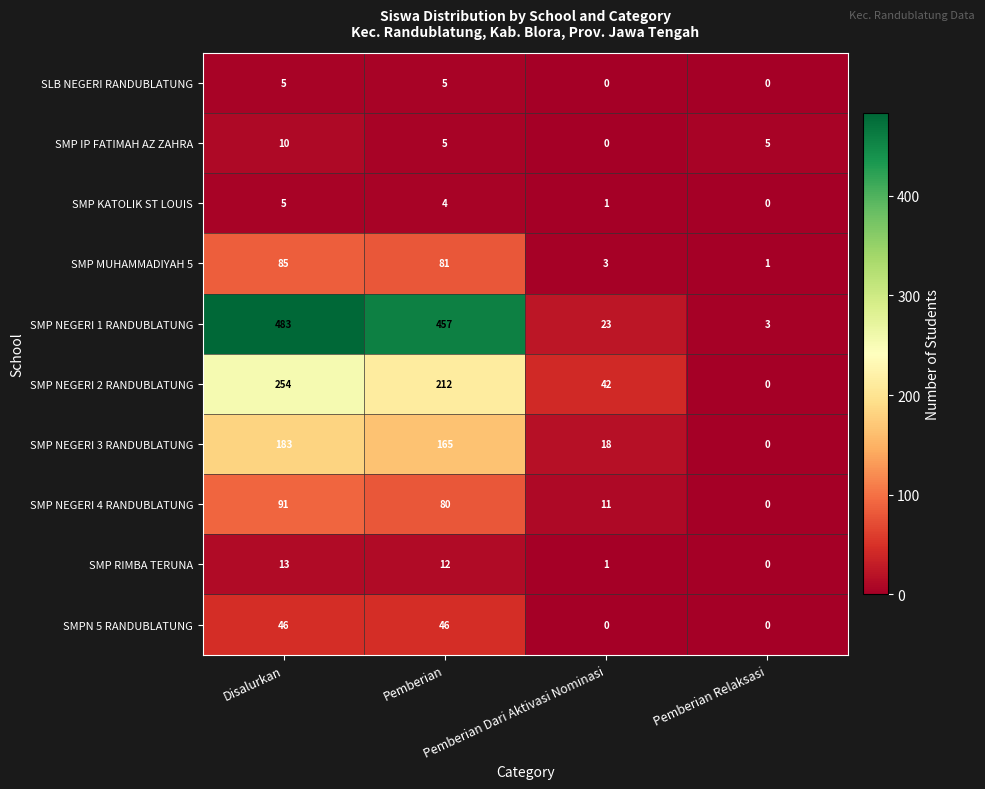

What is the total value across all series at Pemberian?

1067